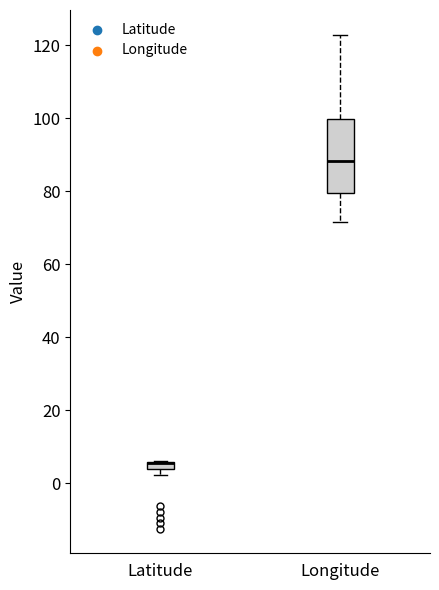

Which box is the tallest, from its lower edge to its upper edge?

Longitude